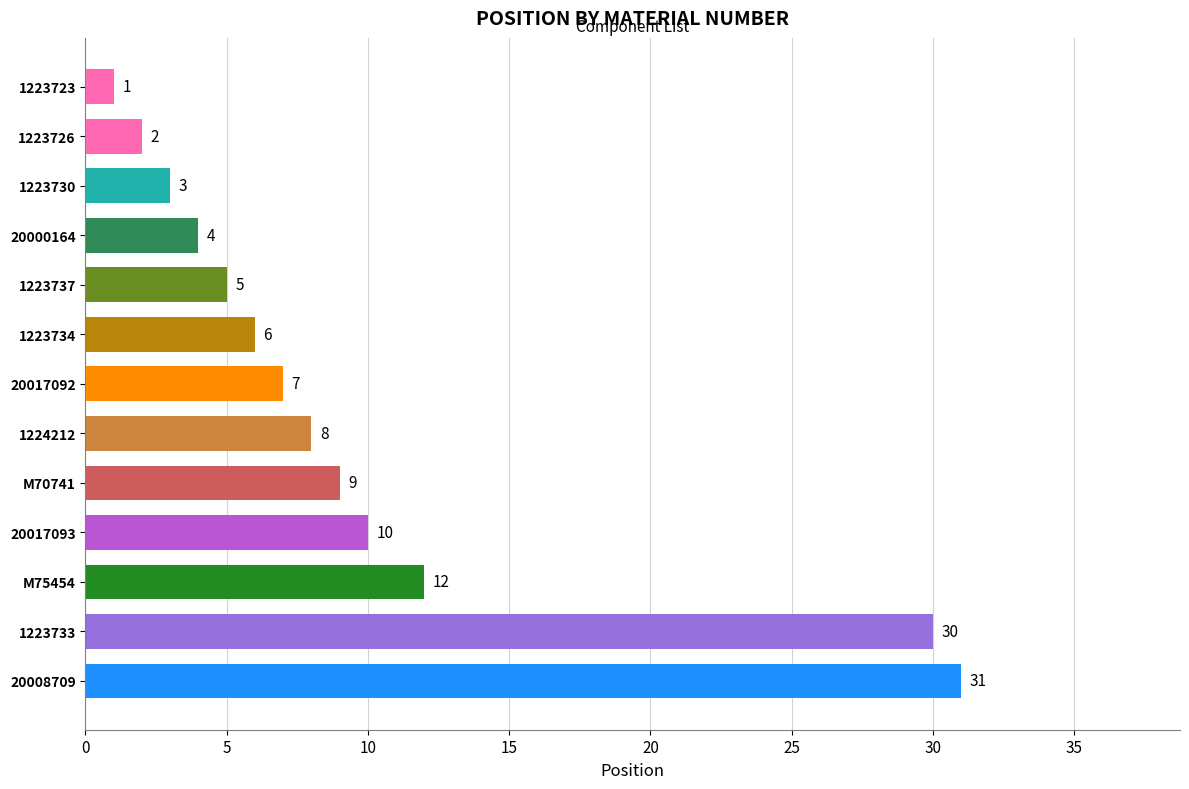

At which label is the value closest to 16?

M75454